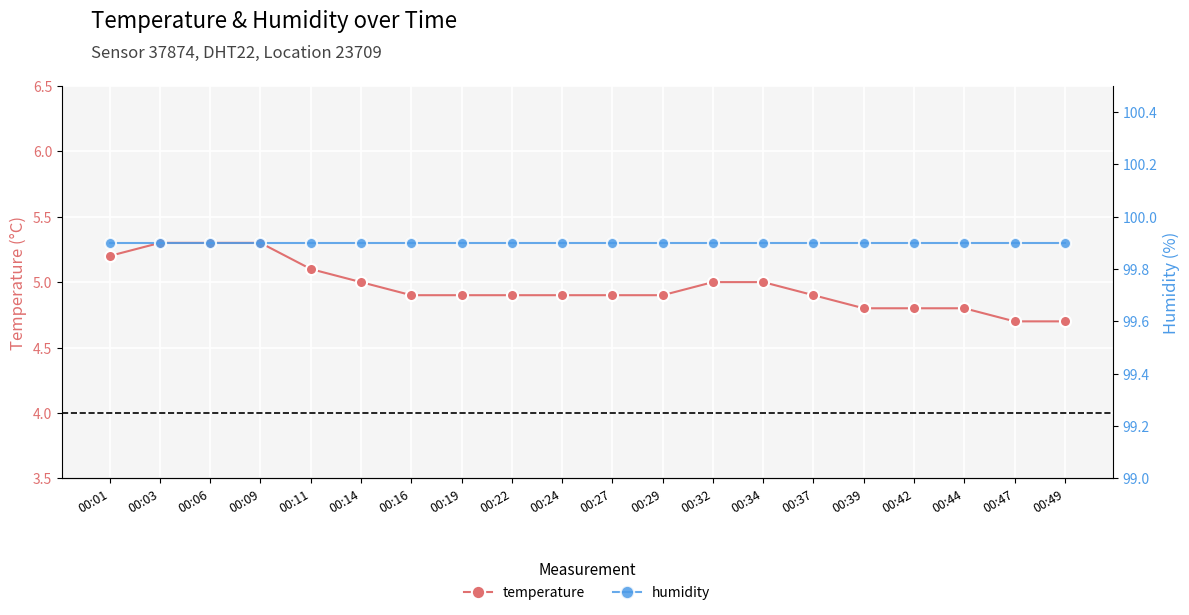

Is the value of temperature at 00:29 greater than the value of humidity at 00:24?

No